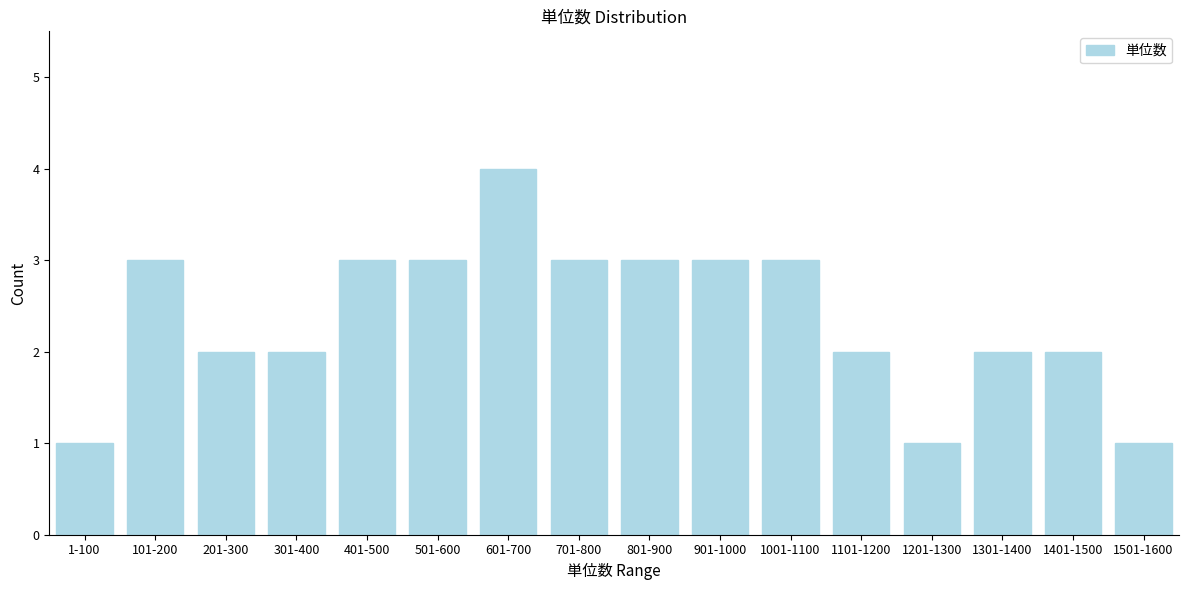

Reading left to right, what are all the values shown in this chart?

1-100=1	101-200=3	201-300=2	301-400=2	401-500=3	501-600=3	601-700=4	701-800=3	801-900=3	901-1000=3	1001-1100=3	1101-1200=2	1201-1300=1	1301-1400=2	1401-1500=2	1501-1600=1